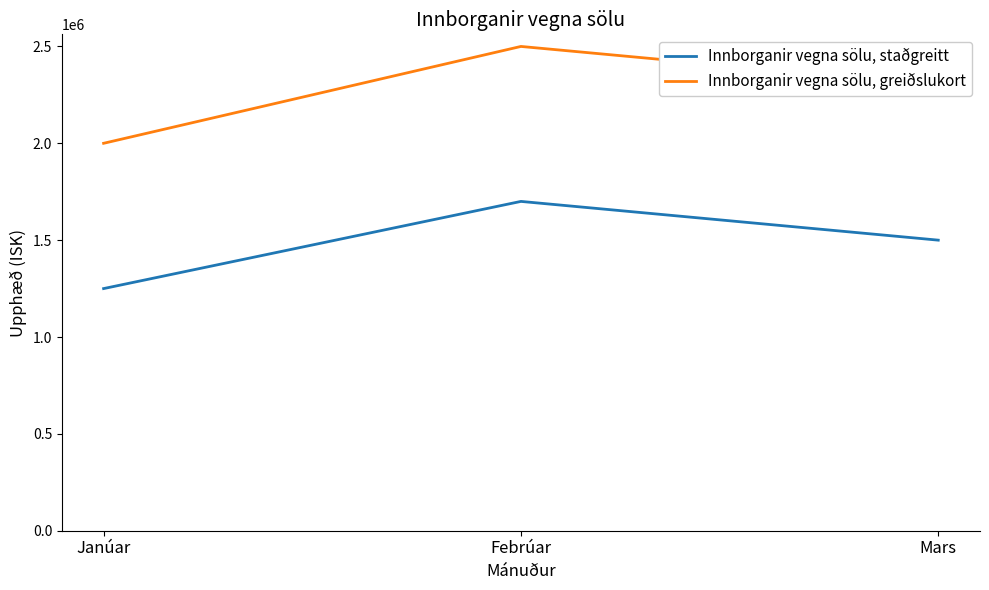

What is the maximum value for Innborganir vegna sölu, greiðslukort?

2500000